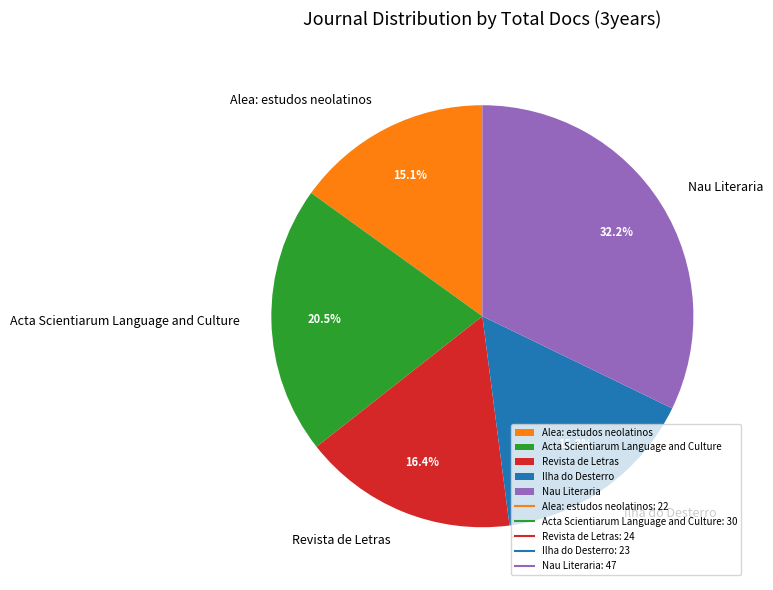

To the nearest percent, what is the difference between the Alea: estudos neolatinos and Revista de Letras slice percentages?

1%